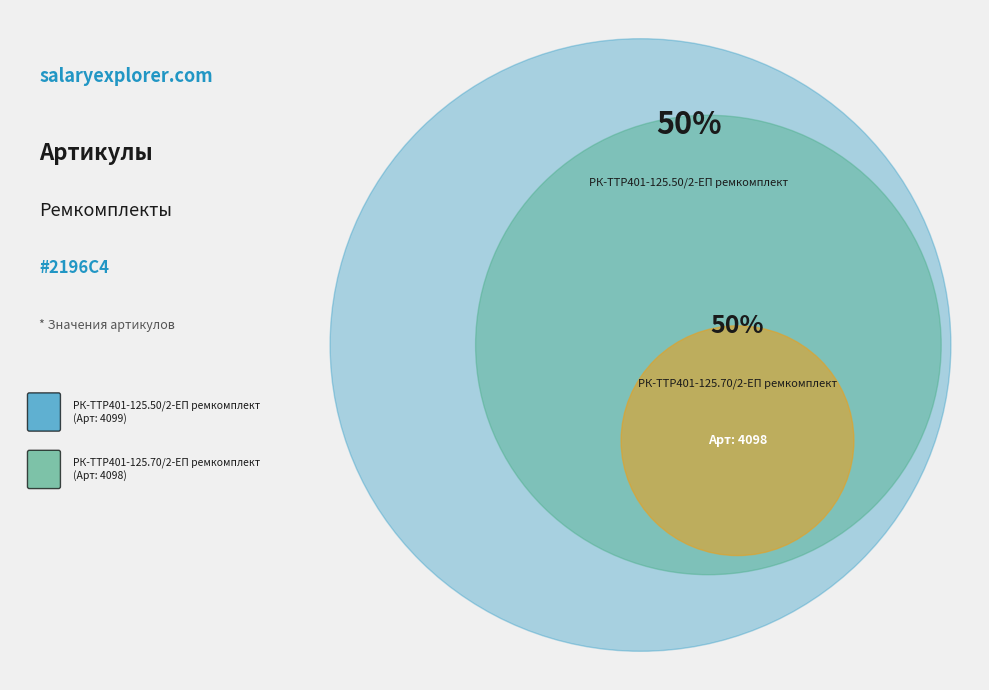

How many segments does this pie chart have?

2